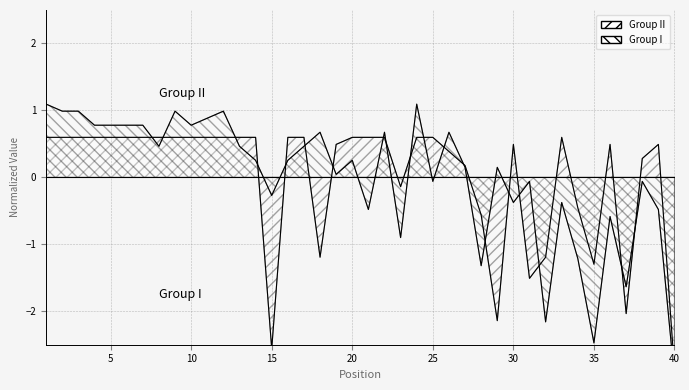

Which category has the highest value in the Weeks on Chart series?

1